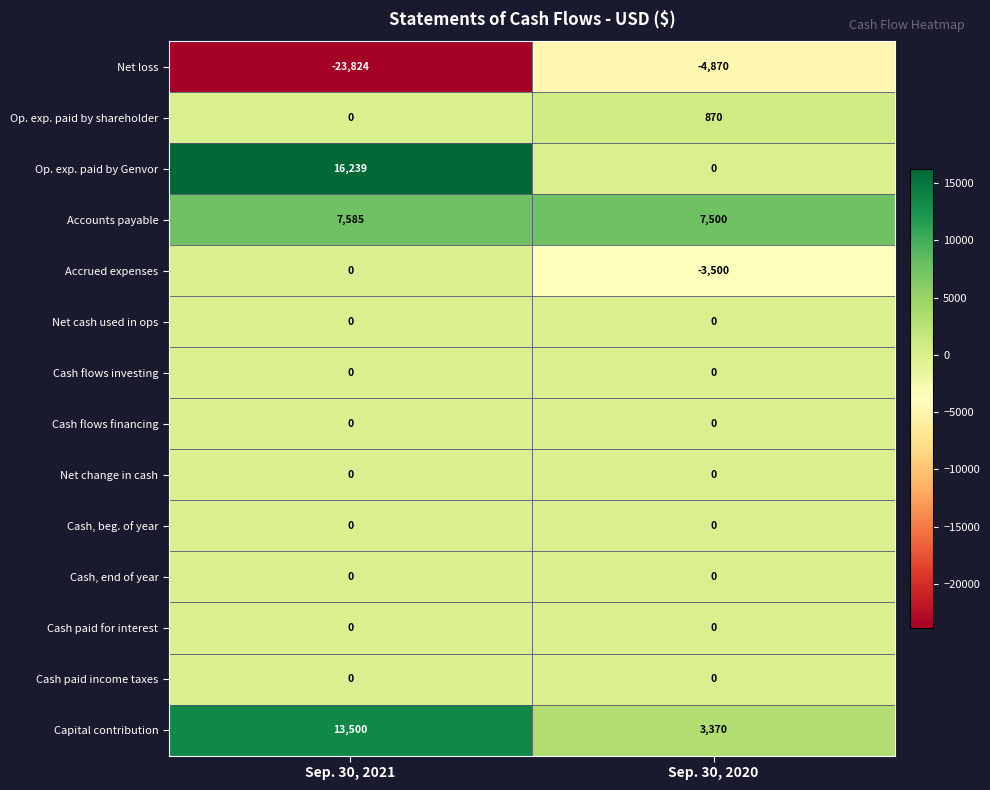

Reading right to left, list all the values displayed in this chart.

Net loss: Sep. 30, 2020=-4870	Sep. 30, 2021=-23824
Op. exp. paid by shareholder: Sep. 30, 2020=870	Sep. 30, 2021=0
Op. exp. paid by Genvor: Sep. 30, 2020=0	Sep. 30, 2021=16239
Accounts payable: Sep. 30, 2020=7500	Sep. 30, 2021=7585
Accrued expenses: Sep. 30, 2020=-3500	Sep. 30, 2021=0
Net cash used in ops: Sep. 30, 2020=0	Sep. 30, 2021=0
Cash flows investing: Sep. 30, 2020=0	Sep. 30, 2021=0
Cash flows financing: Sep. 30, 2020=0	Sep. 30, 2021=0
Net change in cash: Sep. 30, 2020=0	Sep. 30, 2021=0
Cash, beg. of year: Sep. 30, 2020=0	Sep. 30, 2021=0
Cash, end of year: Sep. 30, 2020=0	Sep. 30, 2021=0
Cash paid for interest: Sep. 30, 2020=0	Sep. 30, 2021=0
Cash paid income taxes: Sep. 30, 2020=0	Sep. 30, 2021=0
Capital contribution: Sep. 30, 2020=3370	Sep. 30, 2021=13500